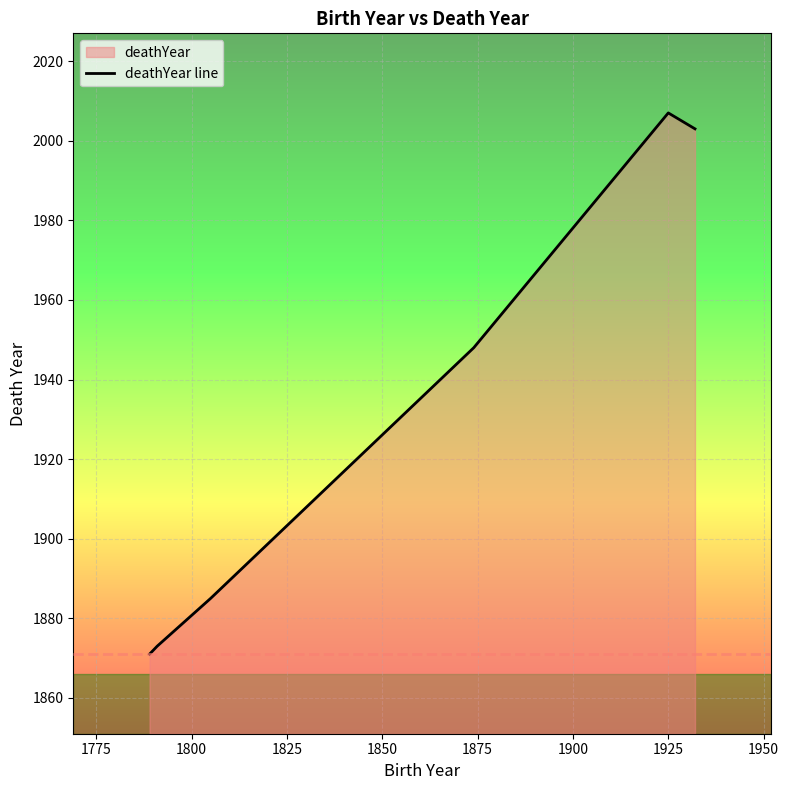

What is the sum of all values?

11587